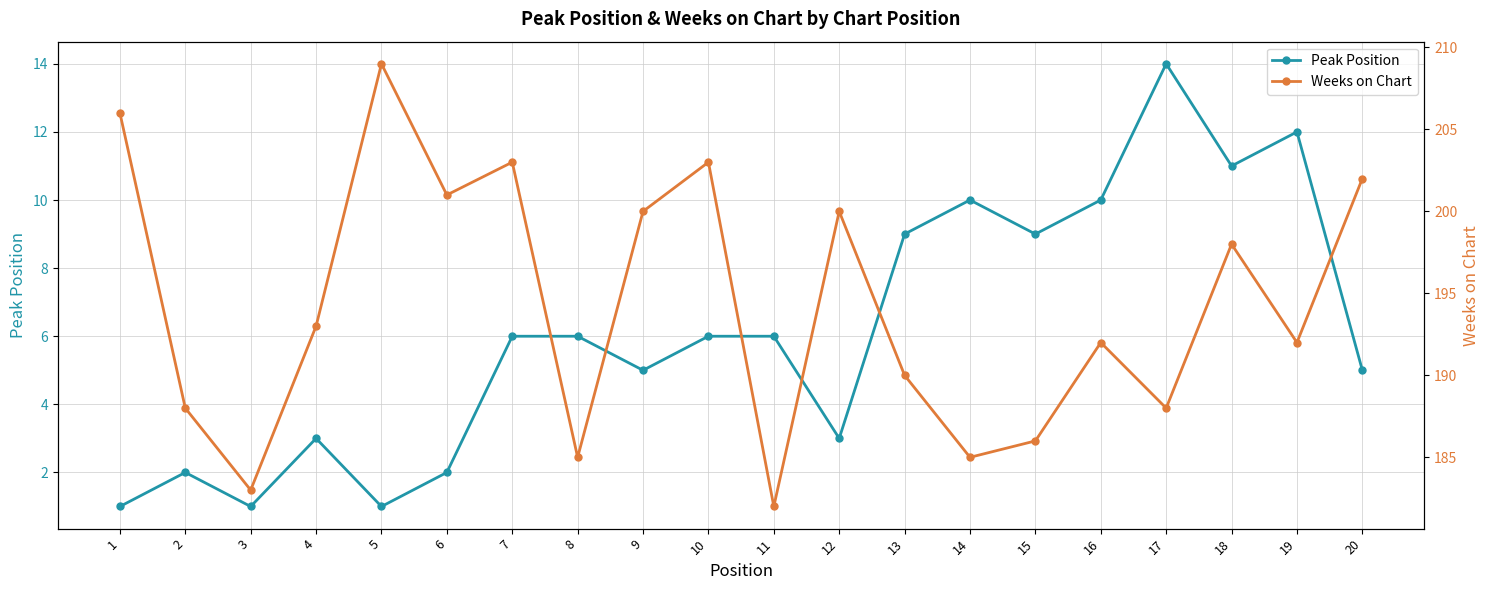

Where is the first local maximum for Peak Position?

2